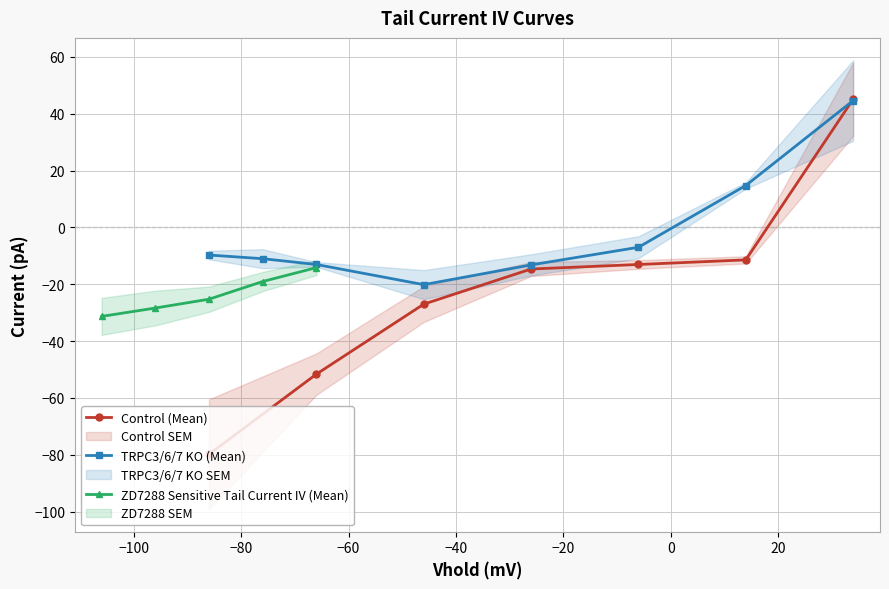

True or false: the data has more than 2 interior local peaks.

False